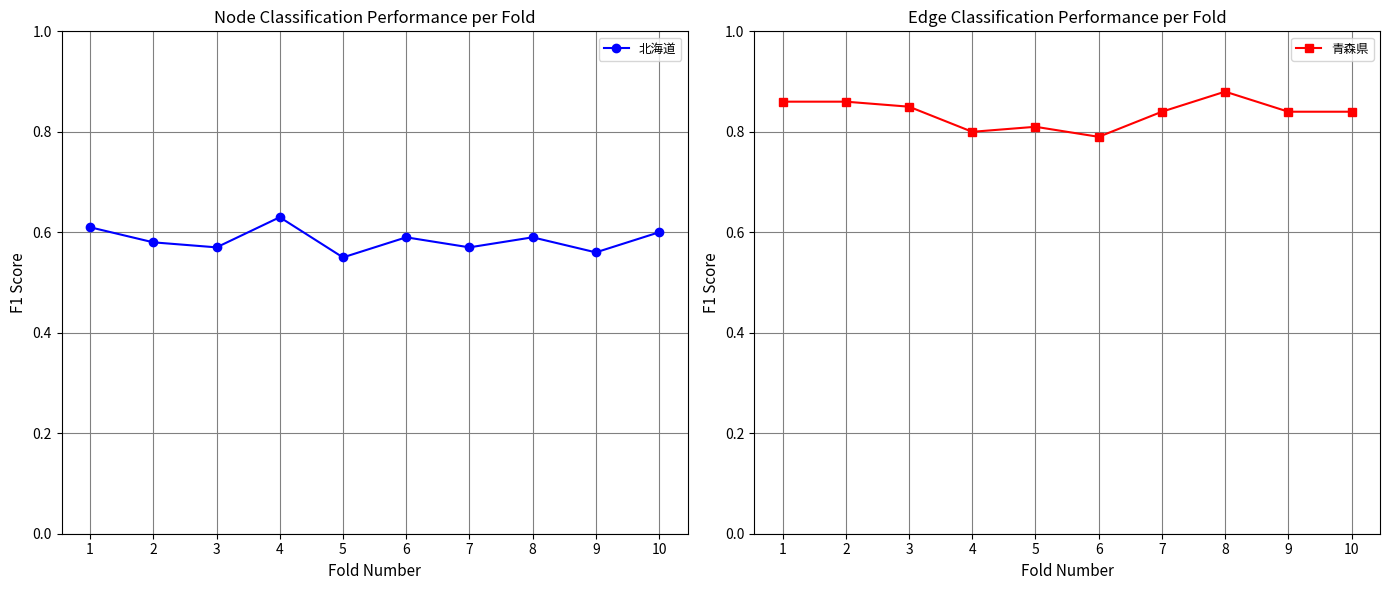

True or false: 北海道 and 青森県 intersect in this chart.

False